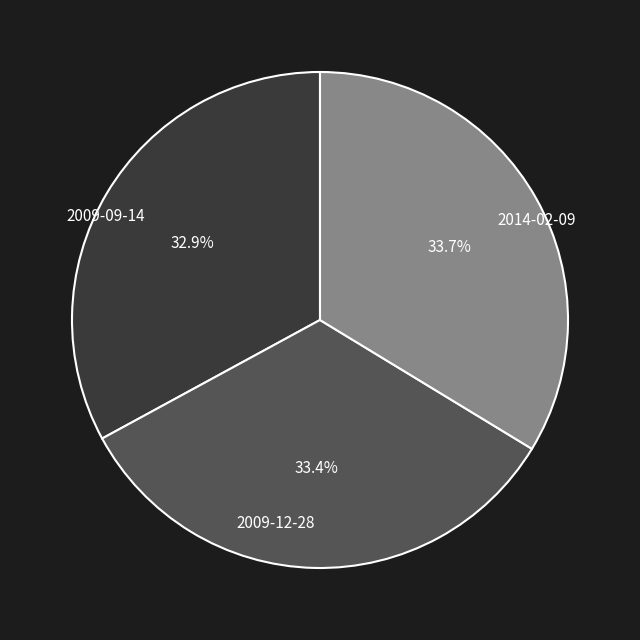

Is 2009-09-14 the majority of the pie?

No